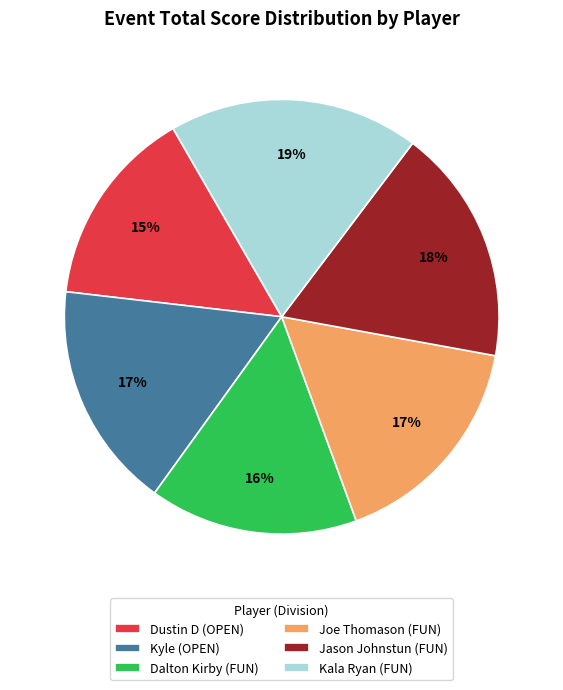

Do Jason Johnstun (FUN) and Joe Thomason (FUN) together represent more than half of the pie?

No